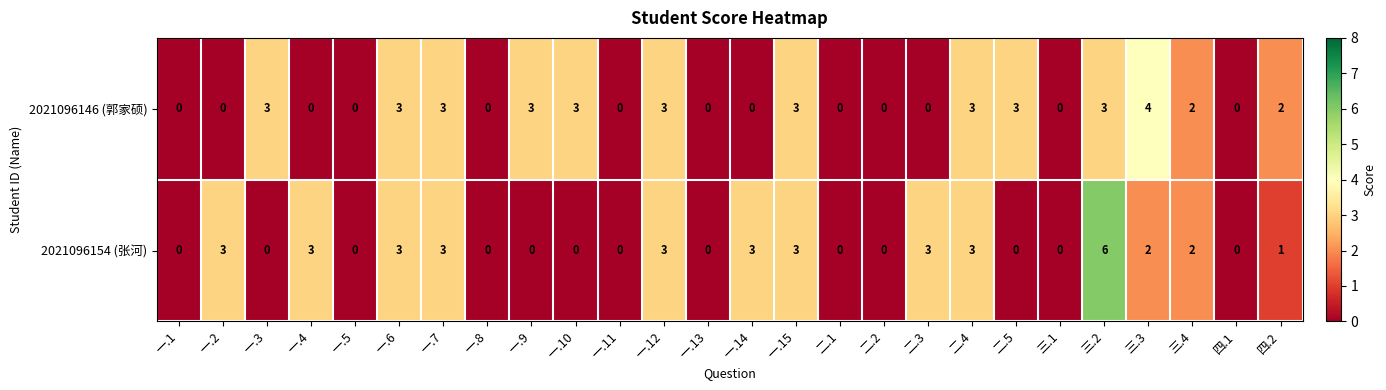

The value of 2021096154 (张河) at 一.9 is 0. True or false?

True